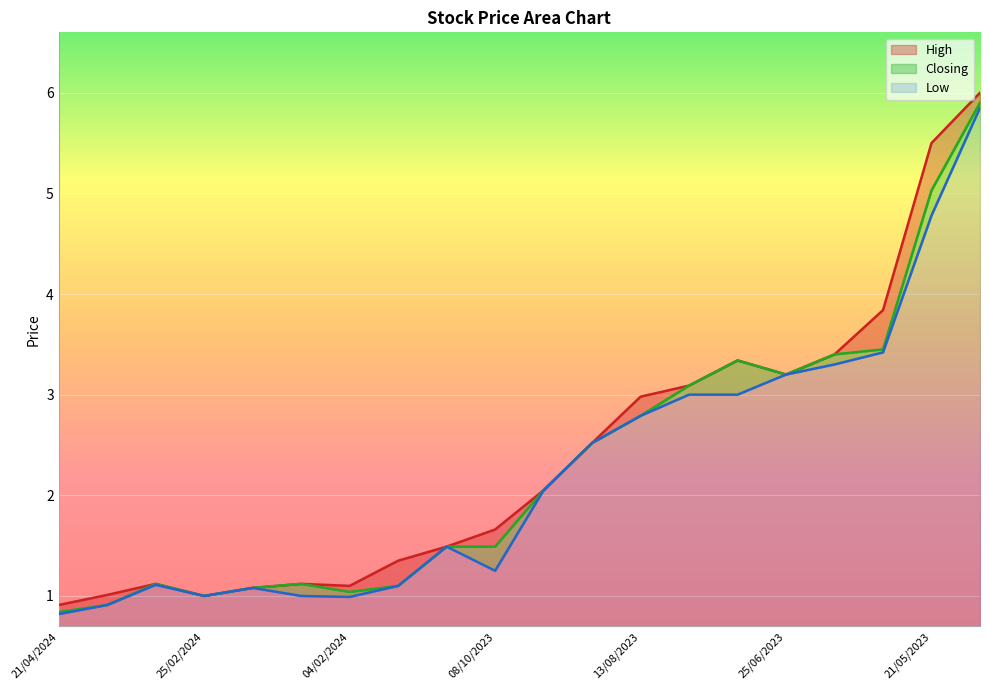

What are all the series names shown in the legend?

High, Closing, Low